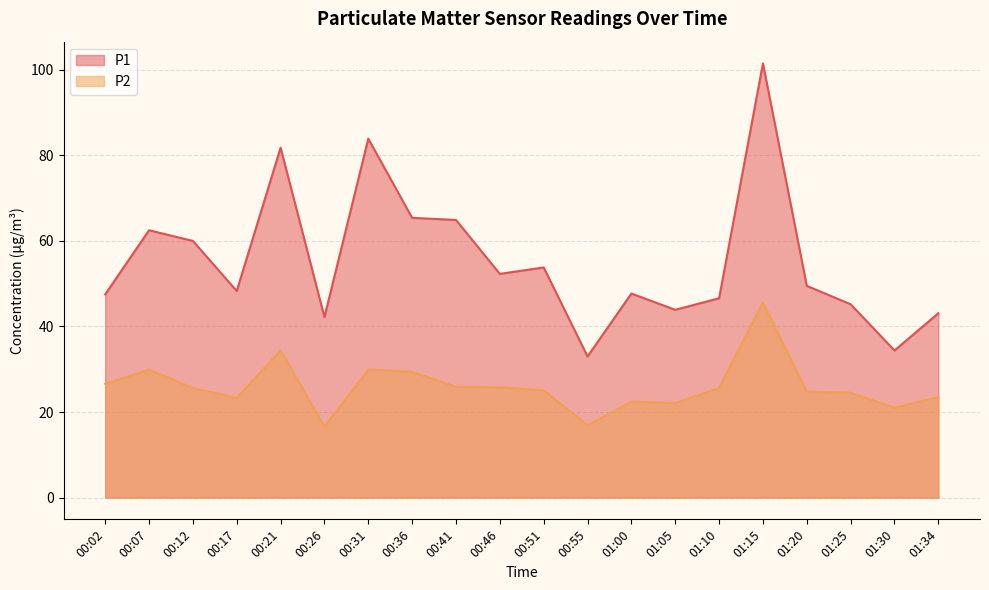

At how many categories does at least one series exceed 24?

20